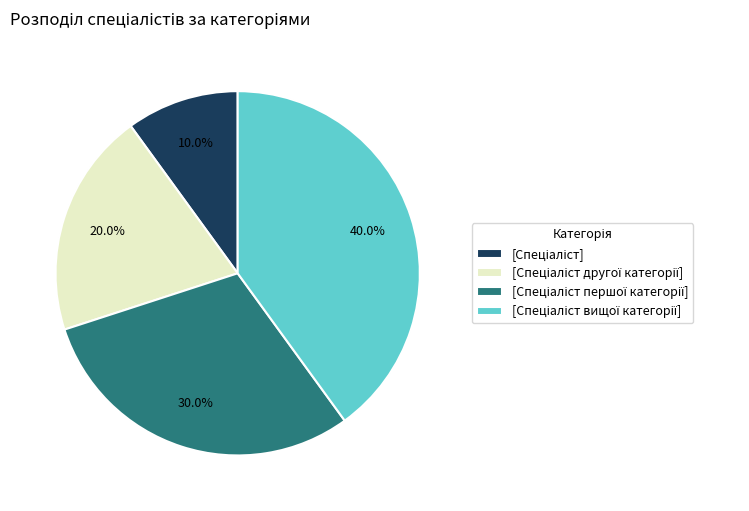

How many segments does this pie chart have?

4